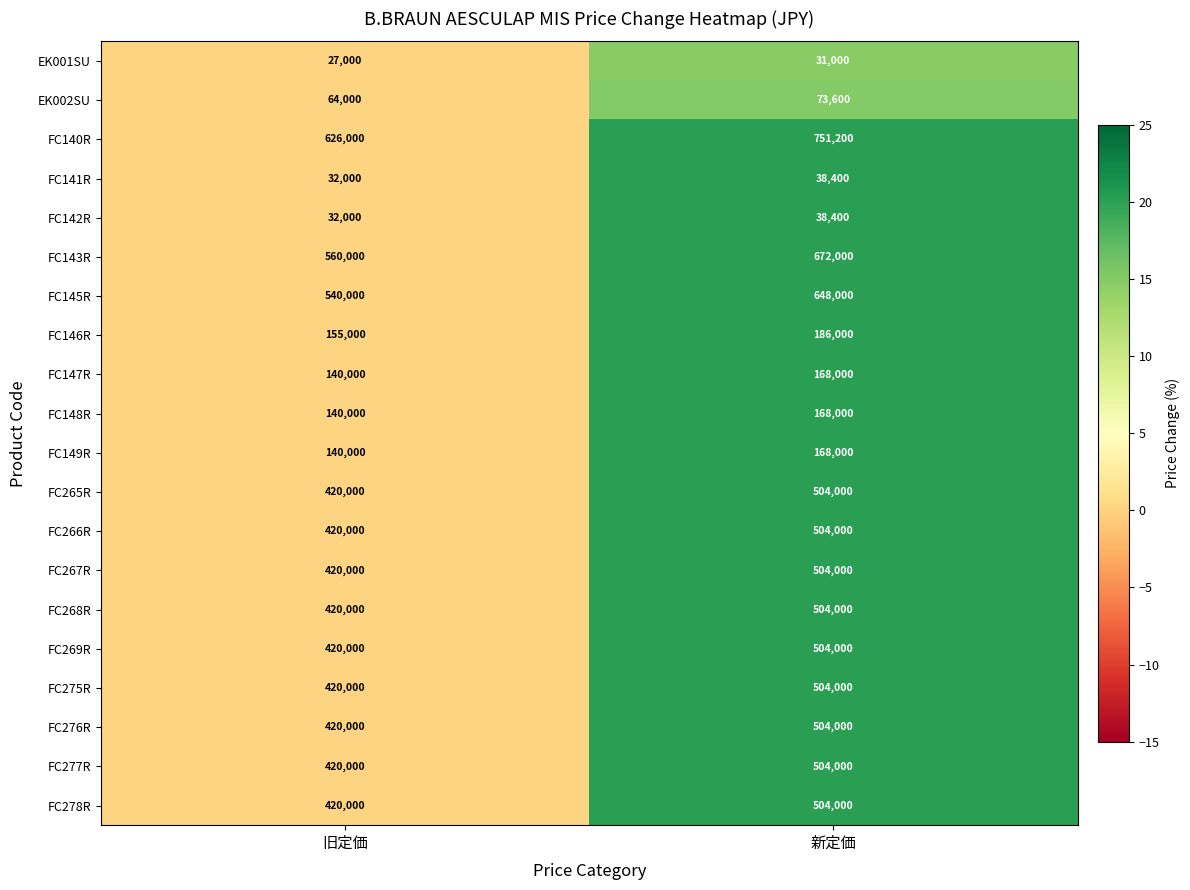

At which category does the chart reach its minimum across all series?

旧定価